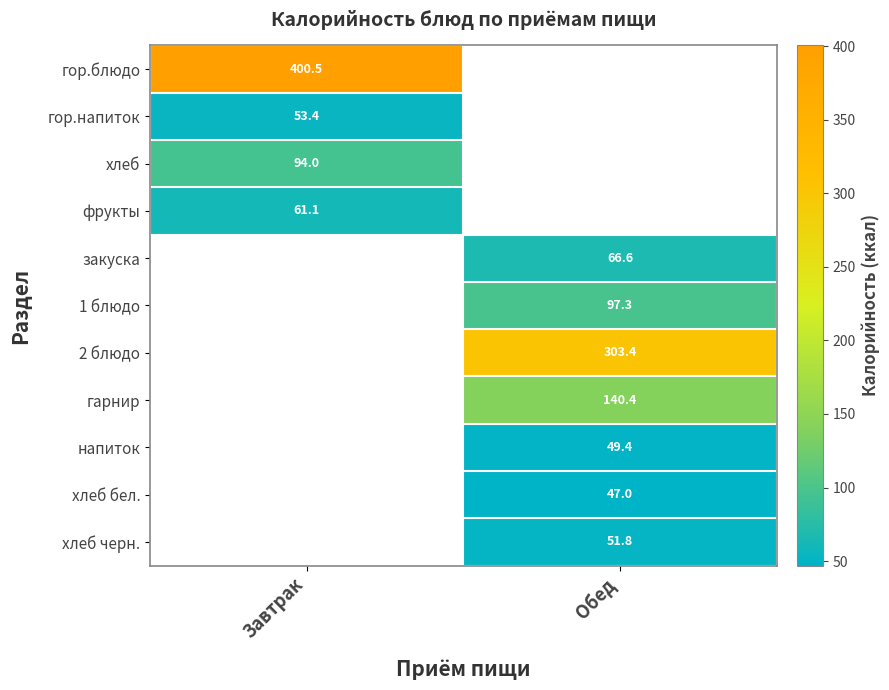

At which category does the chart reach its peak across all series?

Завтрак